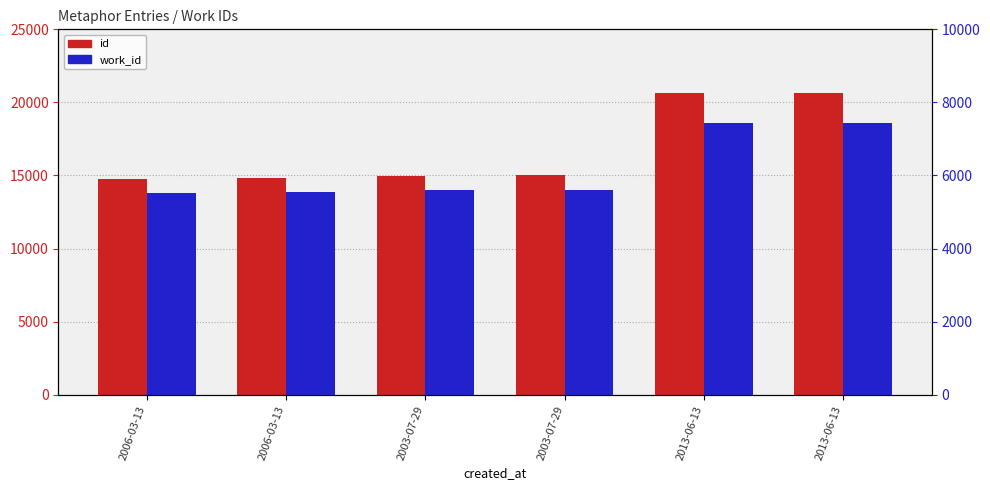

What is the label of the 3rd bar from the left?

2003-07-29